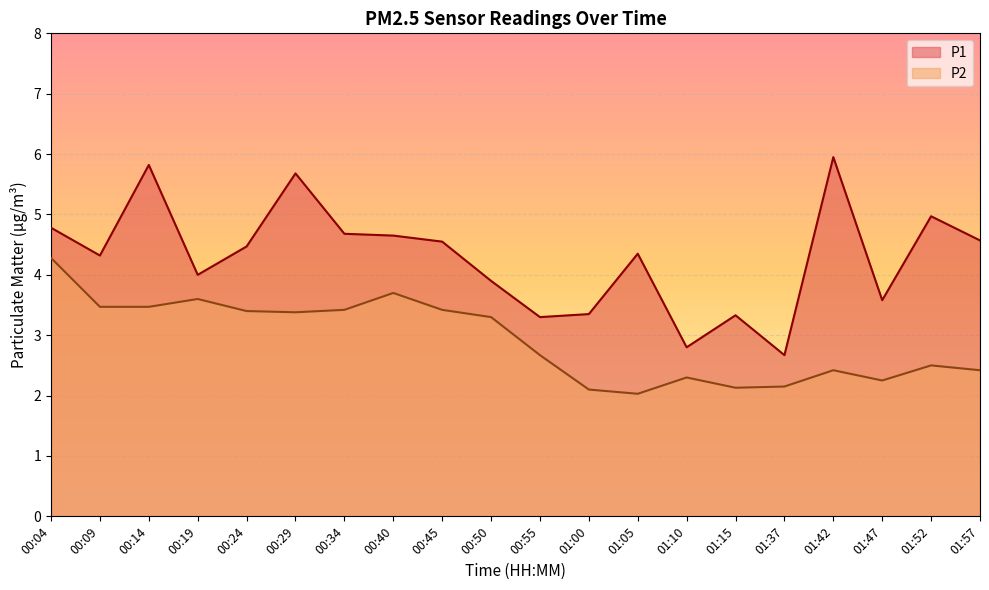

Reading left to right, transcribe all the data shown in this chart.

P1: 00:04=4.8	00:09=4.3	00:14=5.8	00:19=4.0	00:24=4.5	00:29=5.7	00:34=4.7	00:40=4.7	00:45=4.5	00:50=3.9	00:55=3.3	01:00=3.4	01:05=4.3	01:10=2.8	01:15=3.3	01:37=2.7	01:42=6.0	01:47=3.6	01:52=5.0	01:57=4.6
P2: 00:04=4.3	00:09=3.5	00:14=3.5	00:19=3.6	00:24=3.4	00:29=3.4	00:34=3.4	00:40=3.7	00:45=3.4	00:50=3.3	00:55=2.7	01:00=2.1	01:05=2.0	01:10=2.3	01:15=2.1	01:37=2.1	01:42=2.4	01:47=2.2	01:52=2.5	01:57=2.4